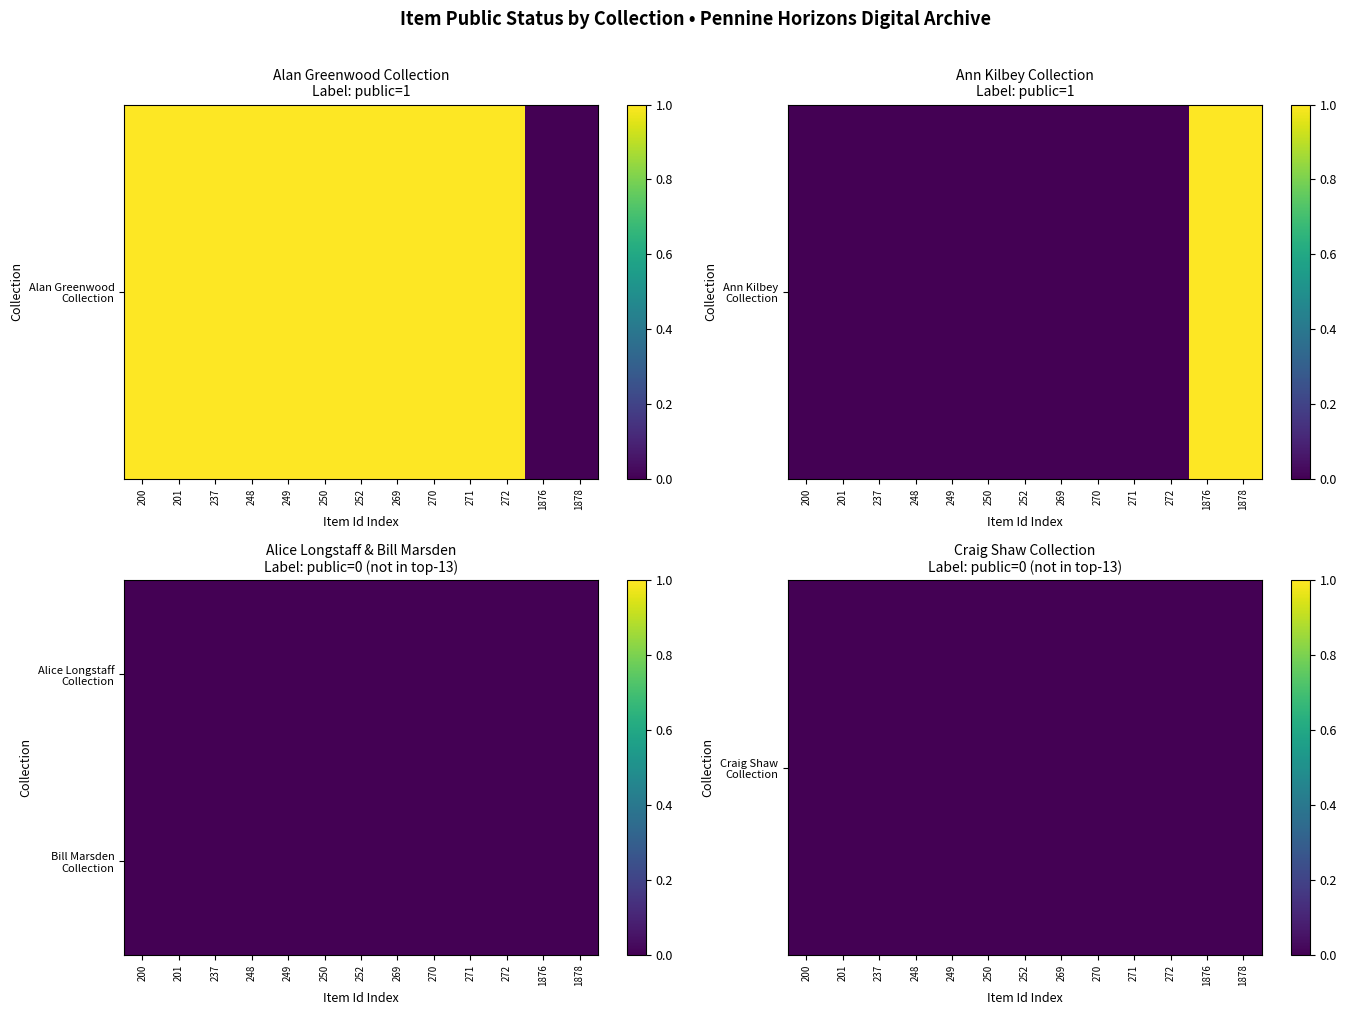

At which category is the sum across all series the highest?

200